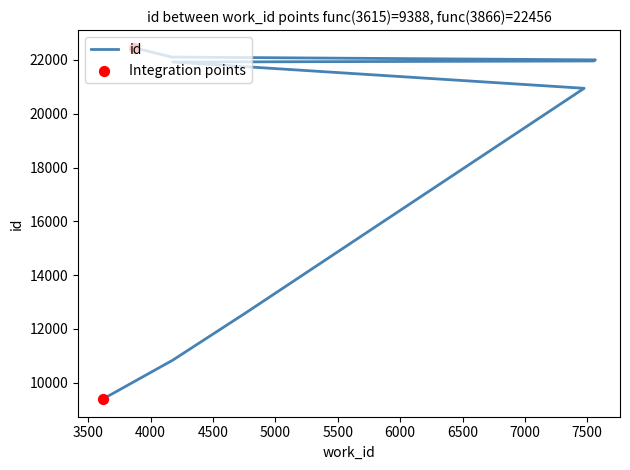

What is the change in value from 3615 to 4177?

+12533